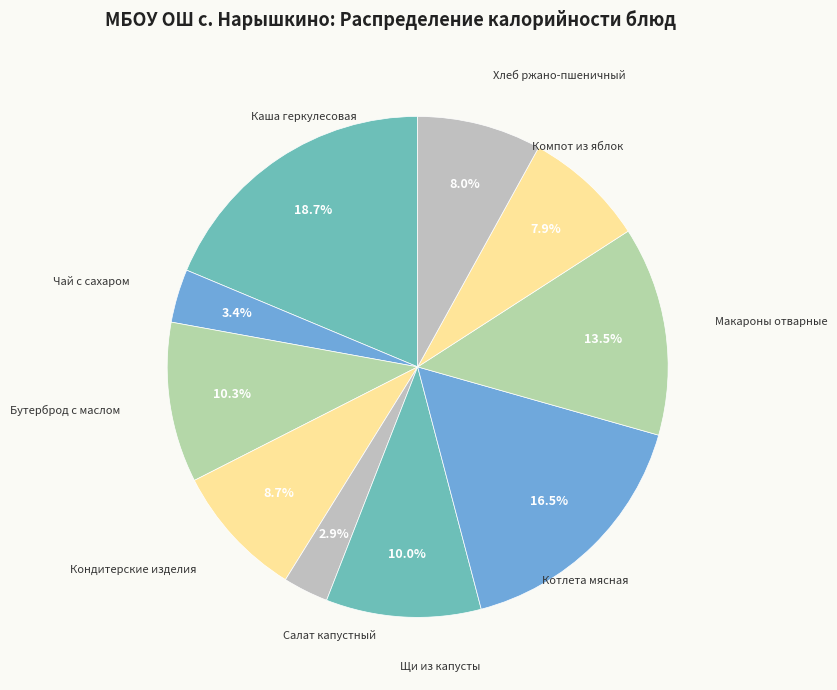

Does any single category account for the majority?

No